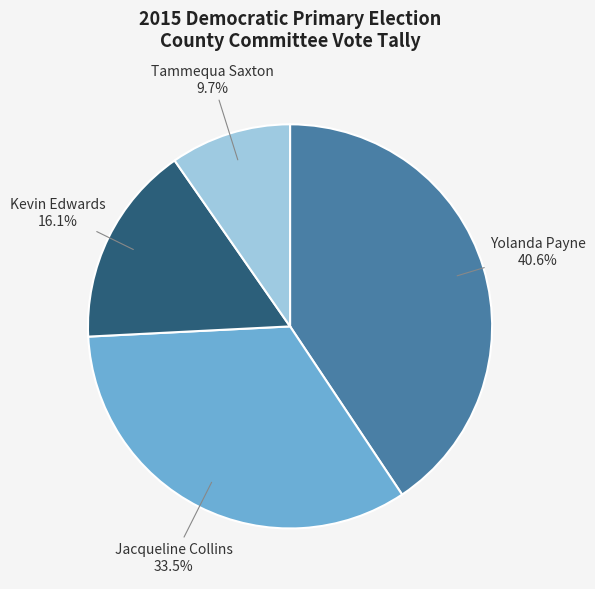

Combined, do Tammequa Saxton and Kevin Edwards account for over 50%?

No